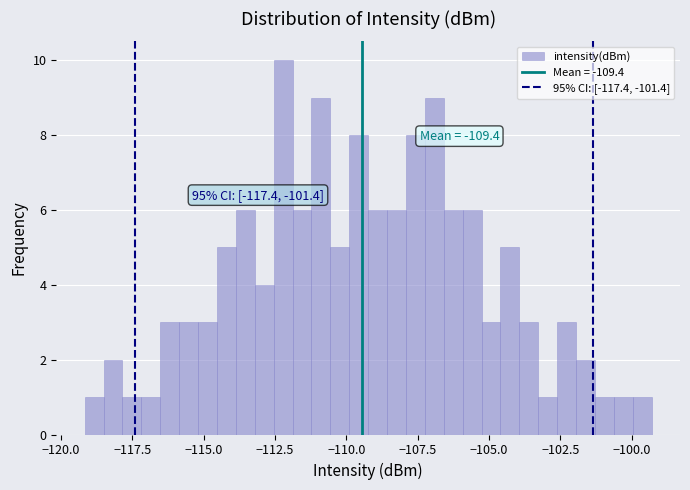

Around what value on the x-axis is the tallest bar? Give the approximate position of its centre, as read against the axis.

-112.0